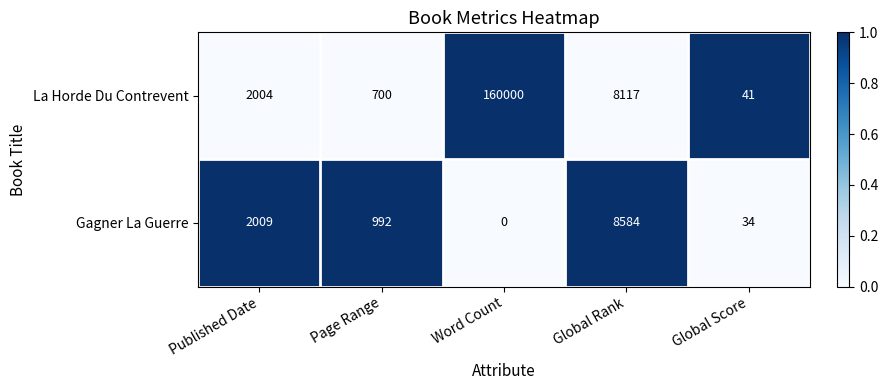

The La Horde Du Contrevent series shows 2004 at Published Date. True or false?

True